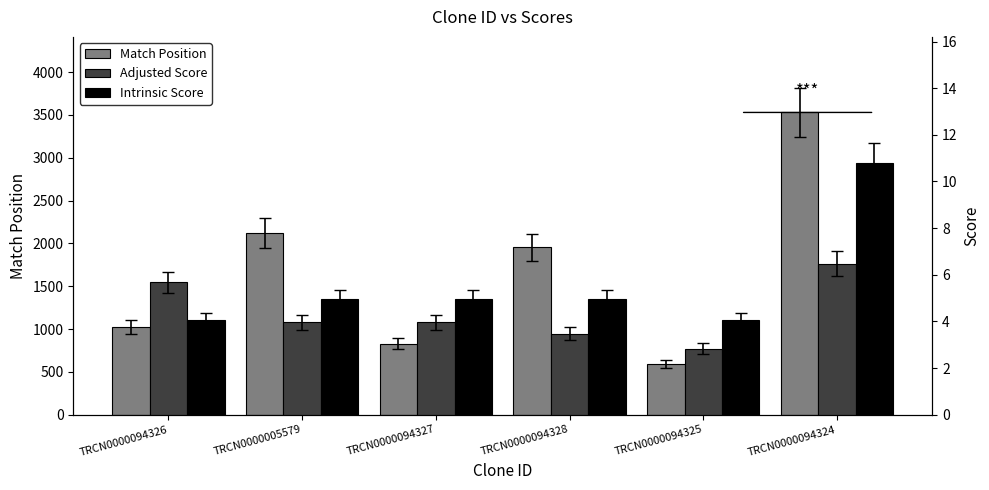

The value of Intrinsic Score at TRCN0000094324 is 10.8. True or false?

True